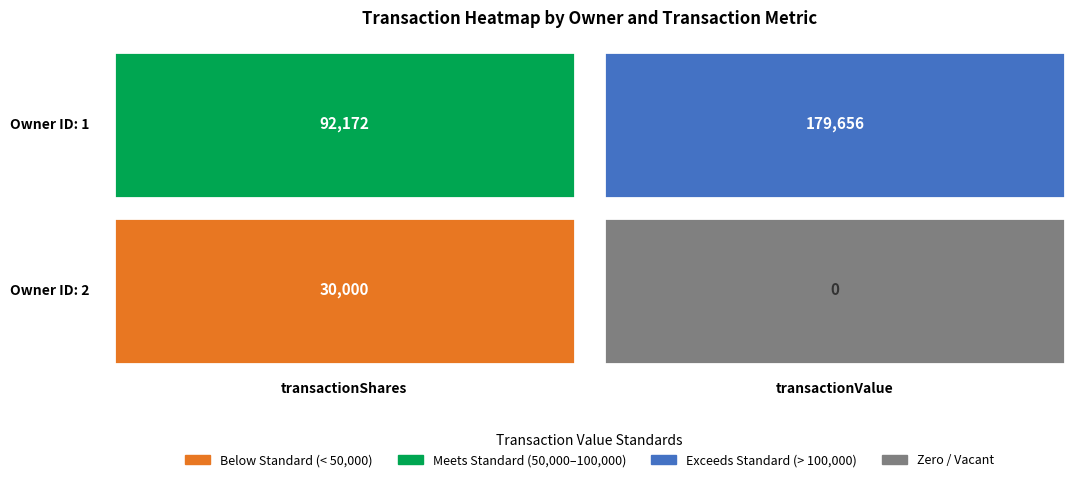

At how many categories does at least one series exceed 133364?

1